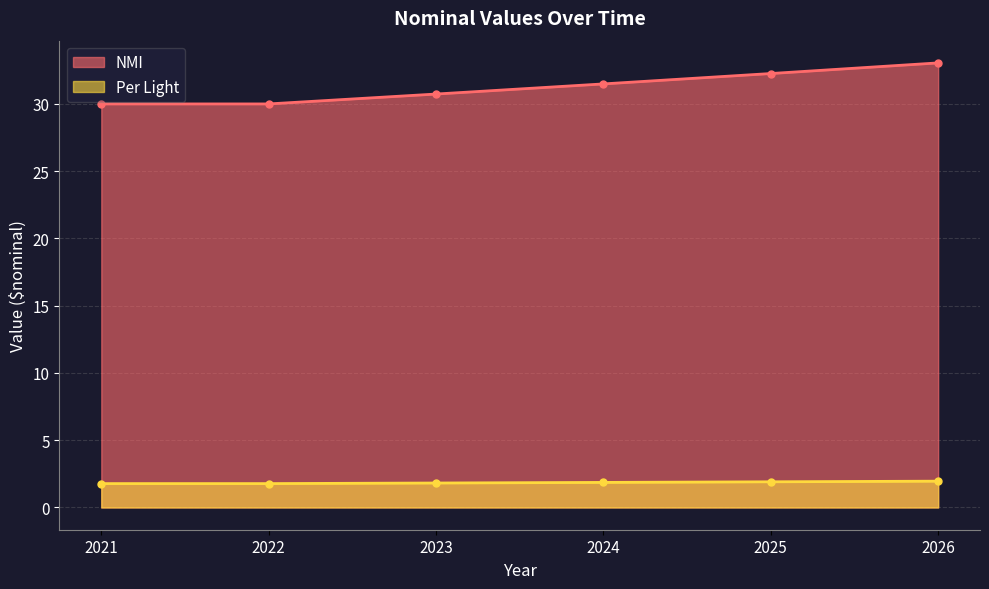

Between 2022 and 2023, which series saw the biggest shift?

NMI